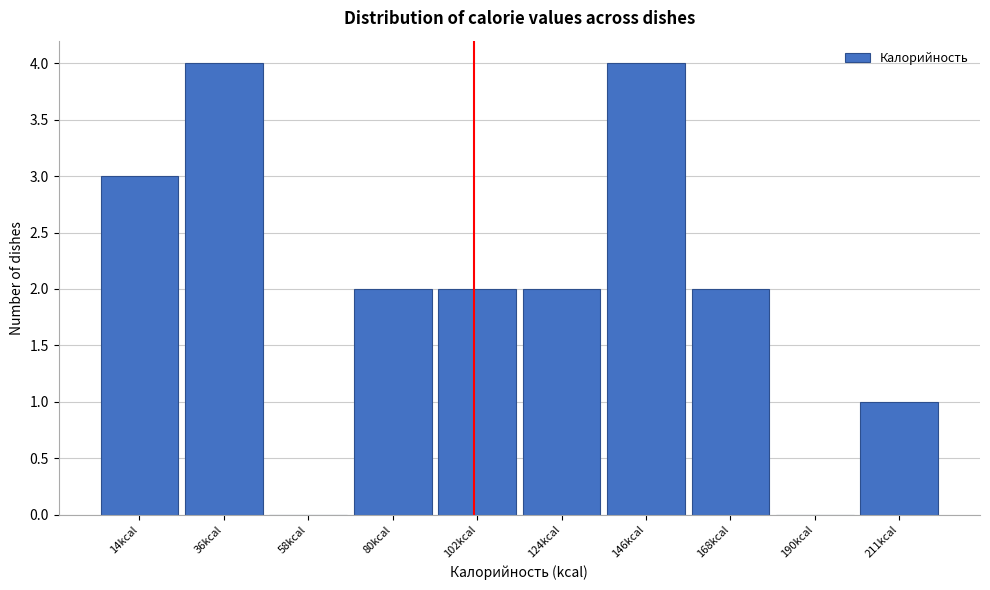

Reading right to left, extract all data points from this chart.

211kcal=1	190kcal=0	168kcal=2	146kcal=4	124kcal=2	102kcal=2	80kcal=2	58kcal=0	36kcal=4	14kcal=3